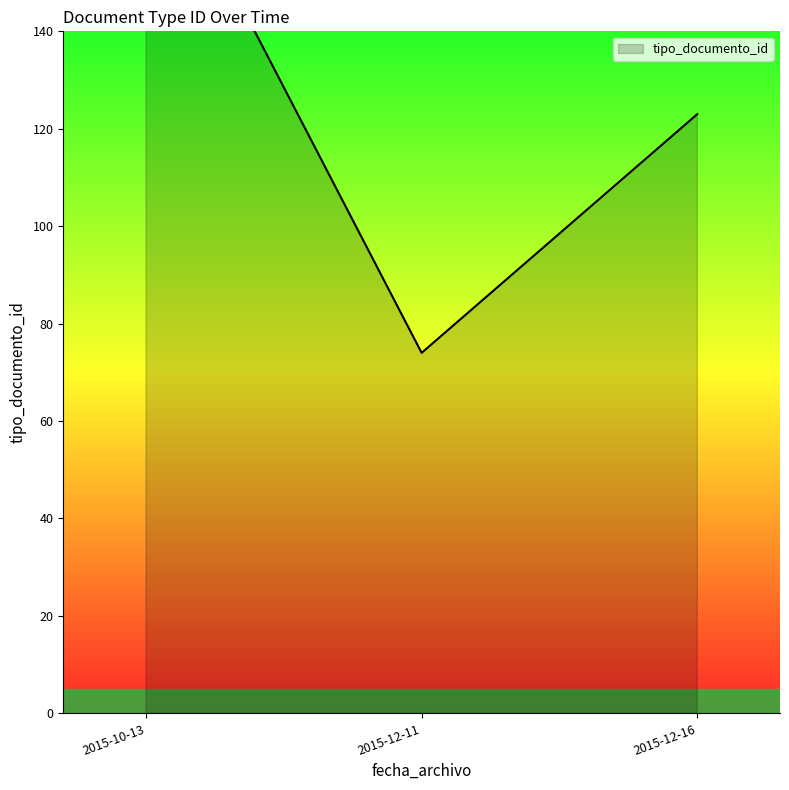

True or false: the data has more than 2 interior local peaks.

False